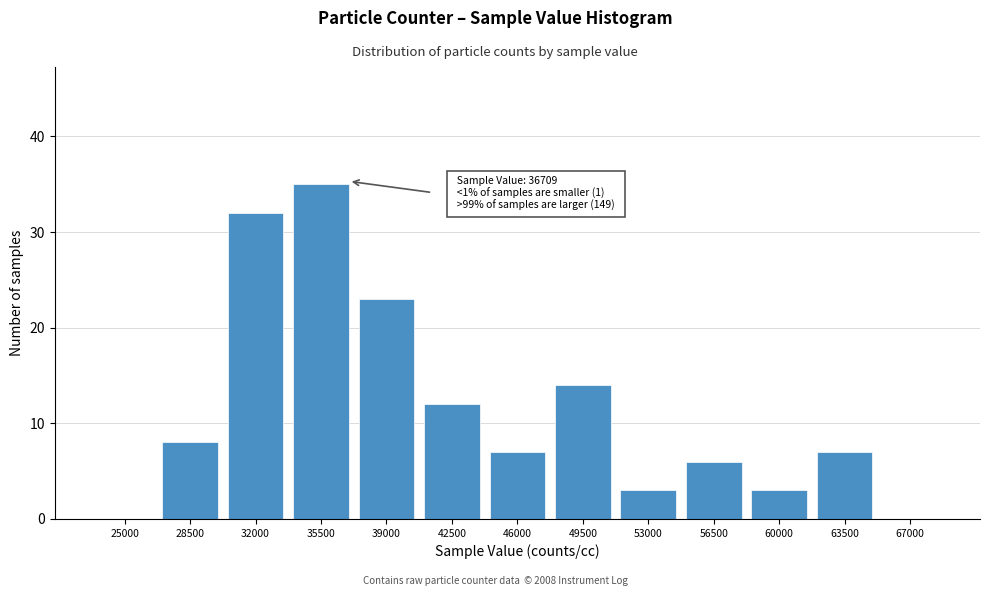

Reading left to right, list all the values displayed in this chart.

25000=0	28500=8	32000=32	35500=35	39000=23	42500=12	46000=7	49500=14	53000=3	56500=6	60000=3	63500=7	67000=0